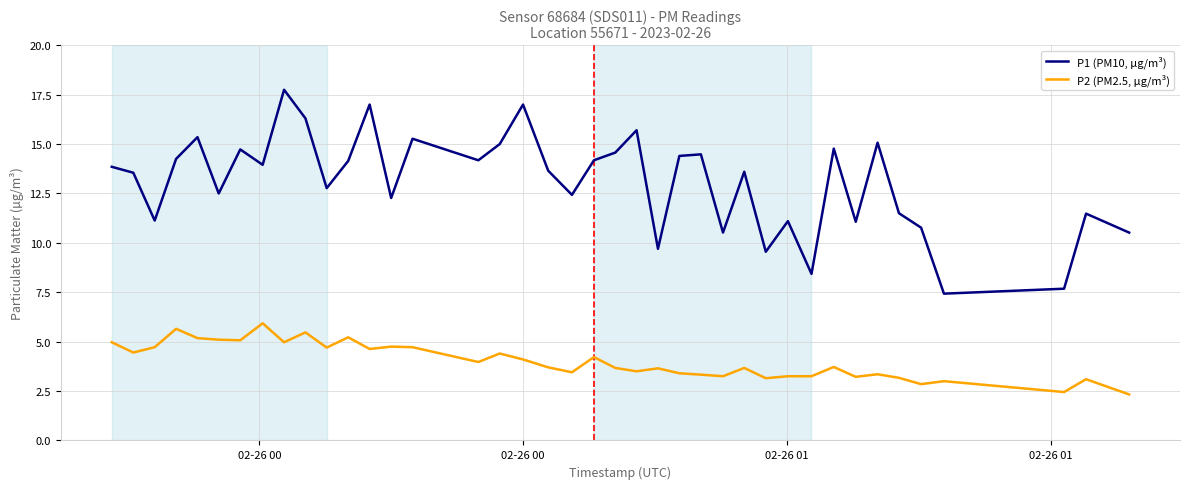

How many values in the P1 (PM10, µg/m³) series exceed 13?

23